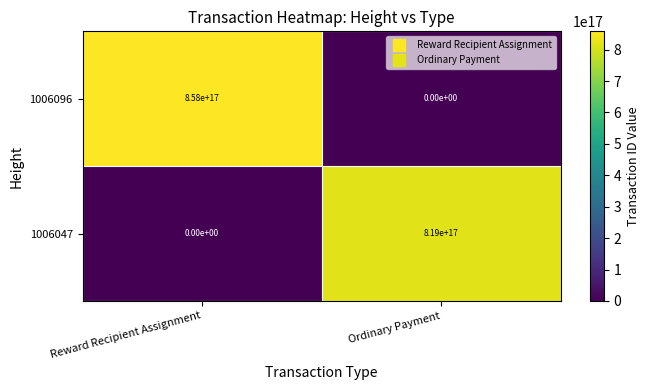

The 1006096 series shows 1409606154958120960 at Reward Recipient Assignment. True or false?

False